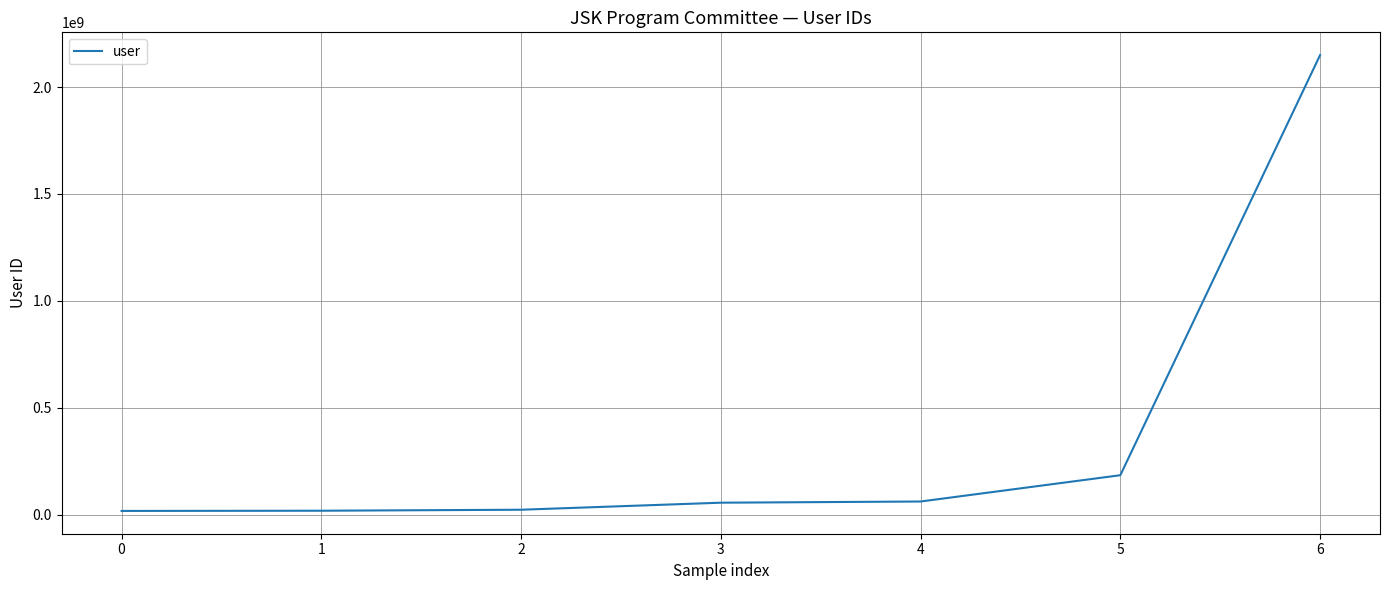

Is this an area chart (filled region under the line)?

No